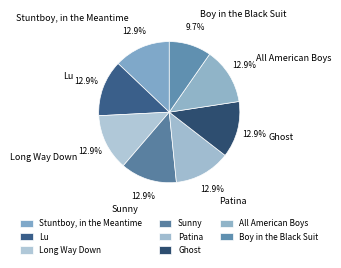

To the nearest percent, what is the difference between the largest and smallest slice percentages?

3%